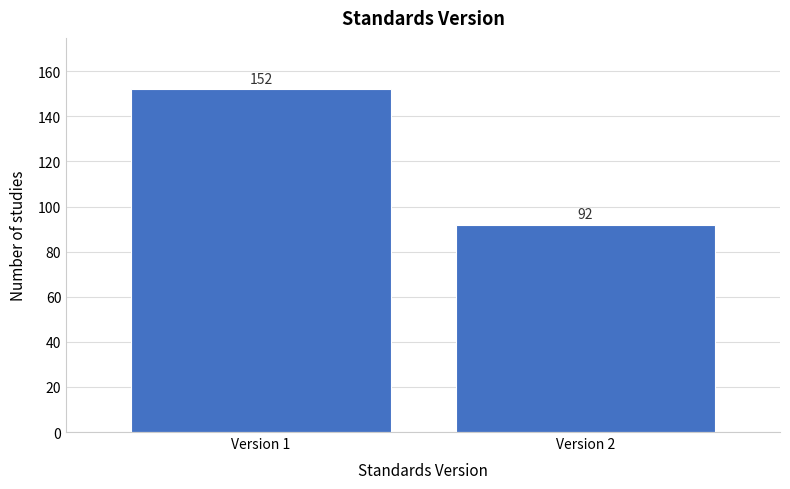

Reading left to right, what are all the values shown in this chart?

Version 1=152	Version 2=92